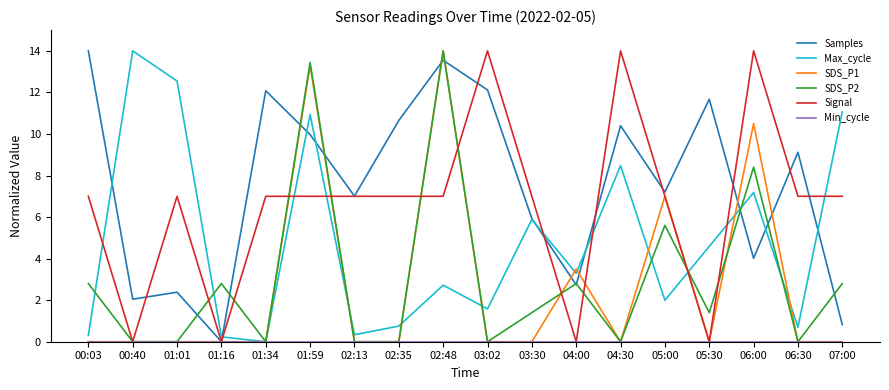

What position from the right is 05:30?

4